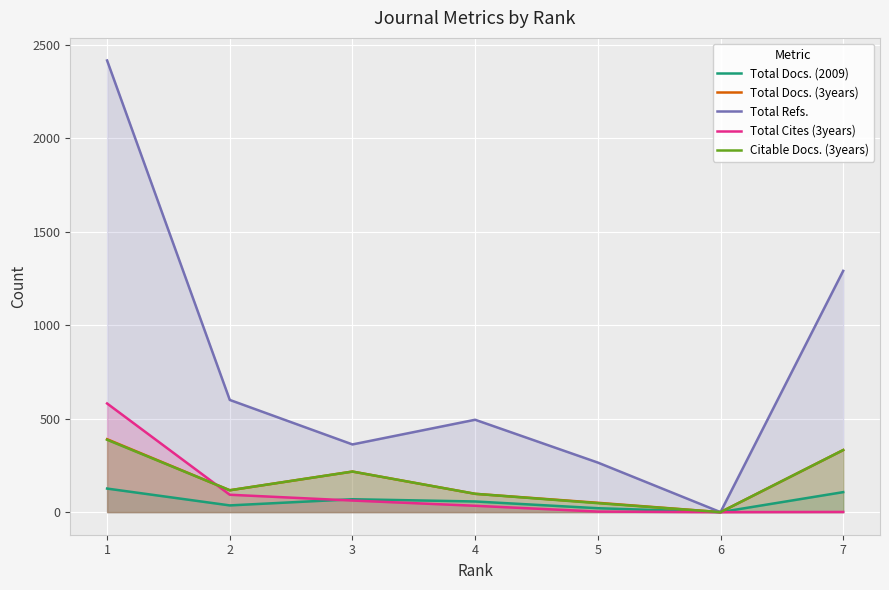

True or false: Total Docs. (2009) and Citable Docs. (3years) cross at least once.

False